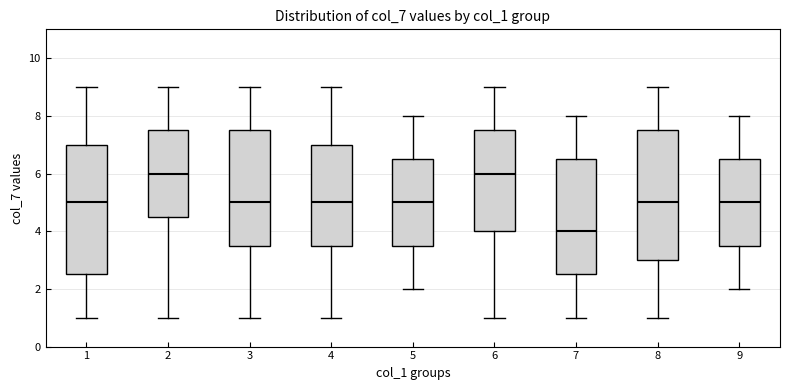

Reading left to right, read every box against the y-axis: the position of its median line, the range the box covers, and the ends of its whiskers. The values are not printed on the chart, so give them approximately, as read against the axis.

1: median 5.0, box 2.6 to 7.0, whiskers 1.0 to 9.0
2: median 6.0, box 4.6 to 7.6, whiskers 1.0 to 9.0
3: median 5.0, box 3.6 to 7.6, whiskers 1.0 to 9.0
4: median 5.0, box 3.6 to 7.0, whiskers 1.0 to 9.0
5: median 5.0, box 3.6 to 6.6, whiskers 2.0 to 8.0
6: median 6.0, box 4.0 to 7.6, whiskers 1.0 to 9.0
7: median 4.0, box 2.6 to 6.6, whiskers 1.0 to 8.0
8: median 5.0, box 3.0 to 7.6, whiskers 1.0 to 9.0
9: median 5.0, box 3.6 to 6.6, whiskers 2.0 to 8.0